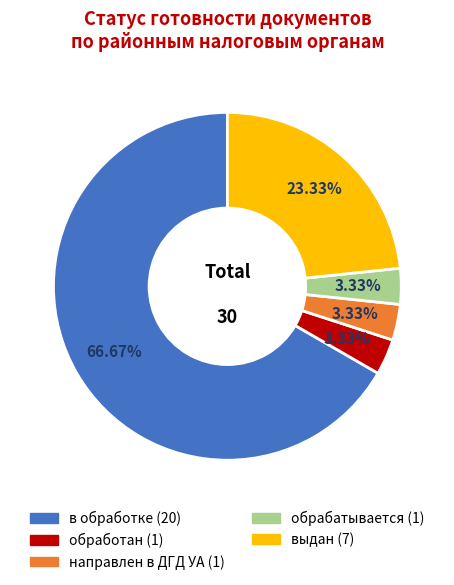

To the nearest percent, what is the difference between the largest and smallest slice percentages?

63%